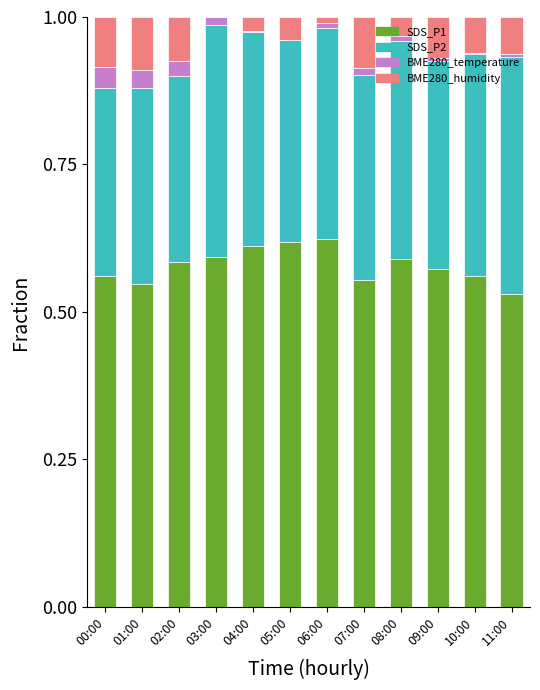

Are the bars horizontal?

No